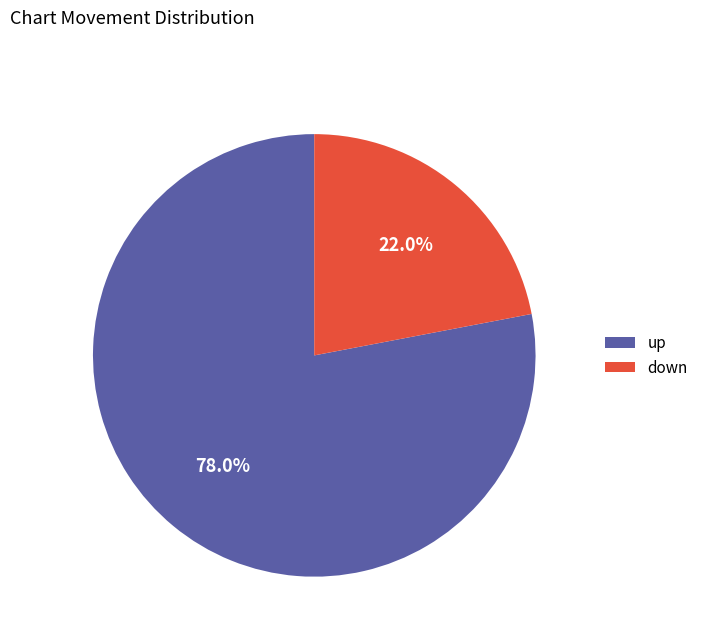

Rank the categories by value from highest to lowest.

up, down